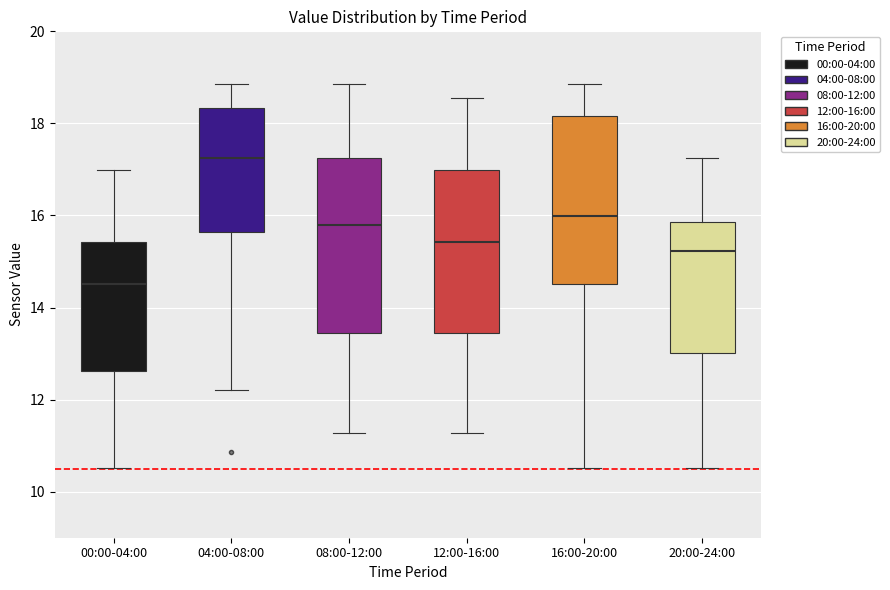

Reading left to right, transcribe this box plot: for each box, give where its median line is, the range the box spans, and where its two whiskers end, as read against the y-axis. The values are not printed on the chart, so give them approximately, as read against the axis.

00:00-04:00: median 14.6, box 12.6 to 15.4, whiskers 10.6 to 17.0
04:00-08:00: median 17.2, box 15.6 to 18.4, whiskers 12.2 to 18.8
08:00-12:00: median 15.8, box 13.4 to 17.2, whiskers 11.2 to 18.8
12:00-16:00: median 15.4, box 13.4 to 17.0, whiskers 11.2 to 18.6
16:00-20:00: median 16.0, box 14.6 to 18.2, whiskers 10.6 to 18.8
20:00-24:00: median 15.2, box 13.0 to 15.8, whiskers 10.6 to 17.2